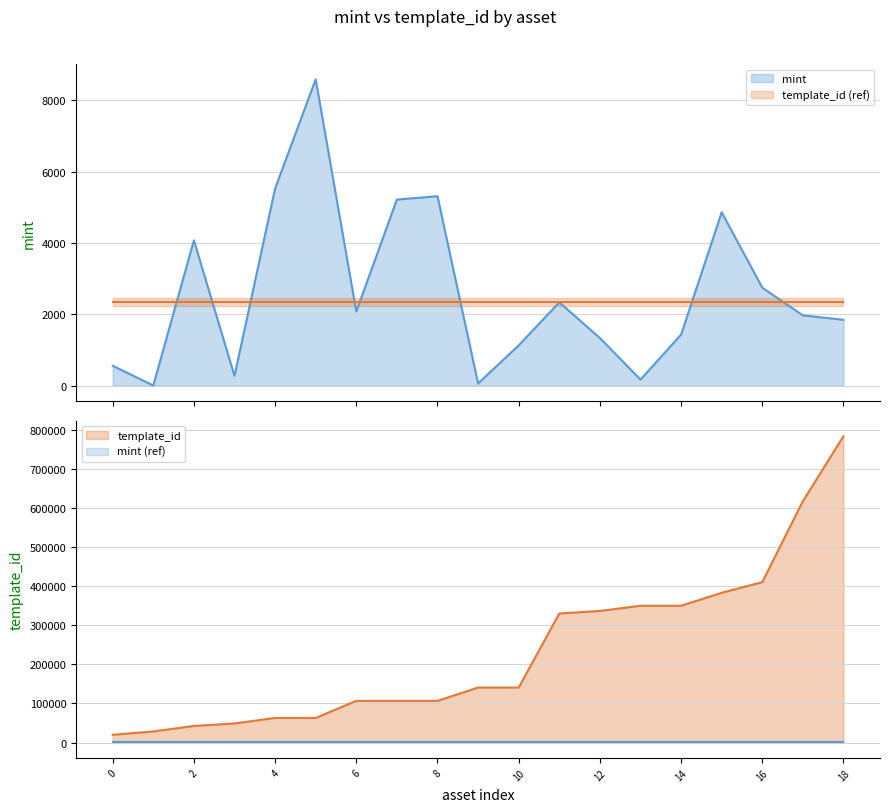

What is the maximum value for mint?

8588